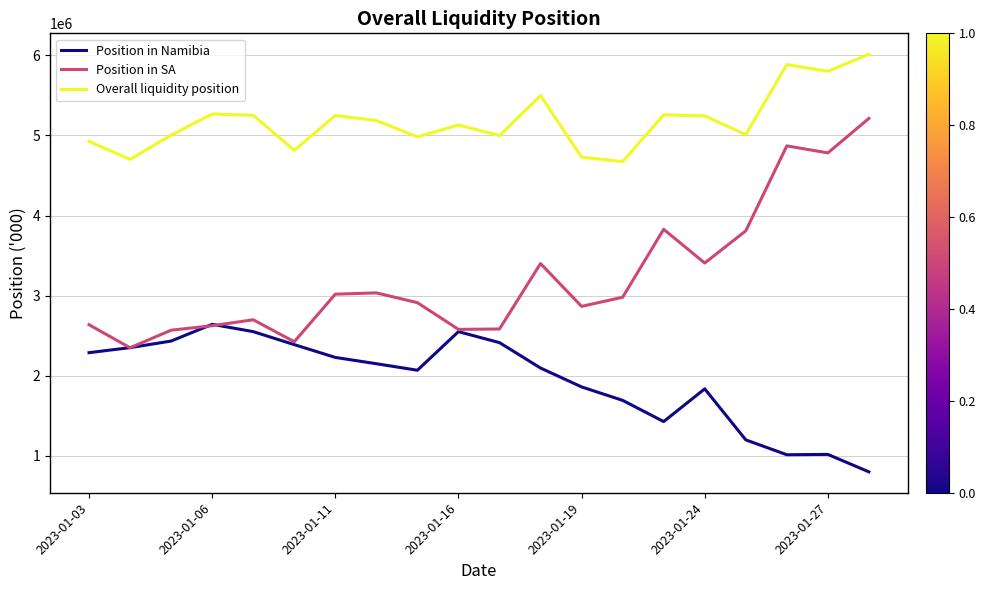

What is the lowest value of the Position in Namibia series?

801061.5